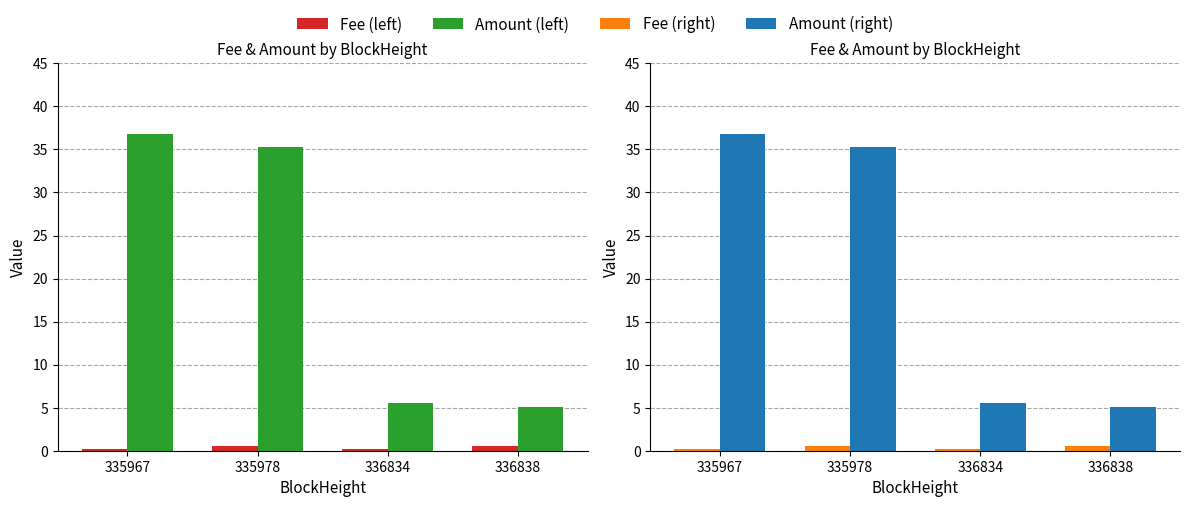

The value of Amount at 335967 is 54.5. True or false?

False